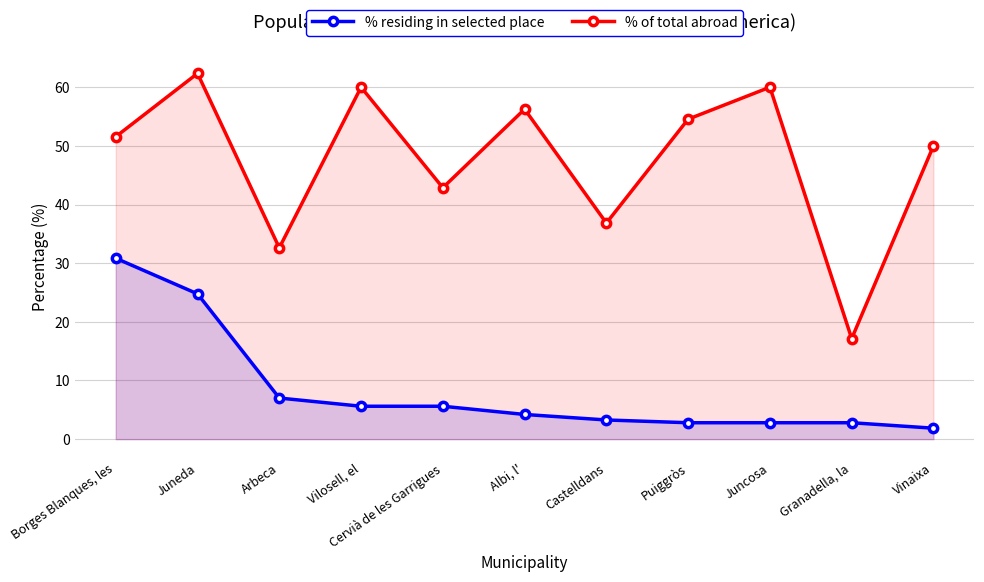

What is the average value of the % of total abroad series?

47.7